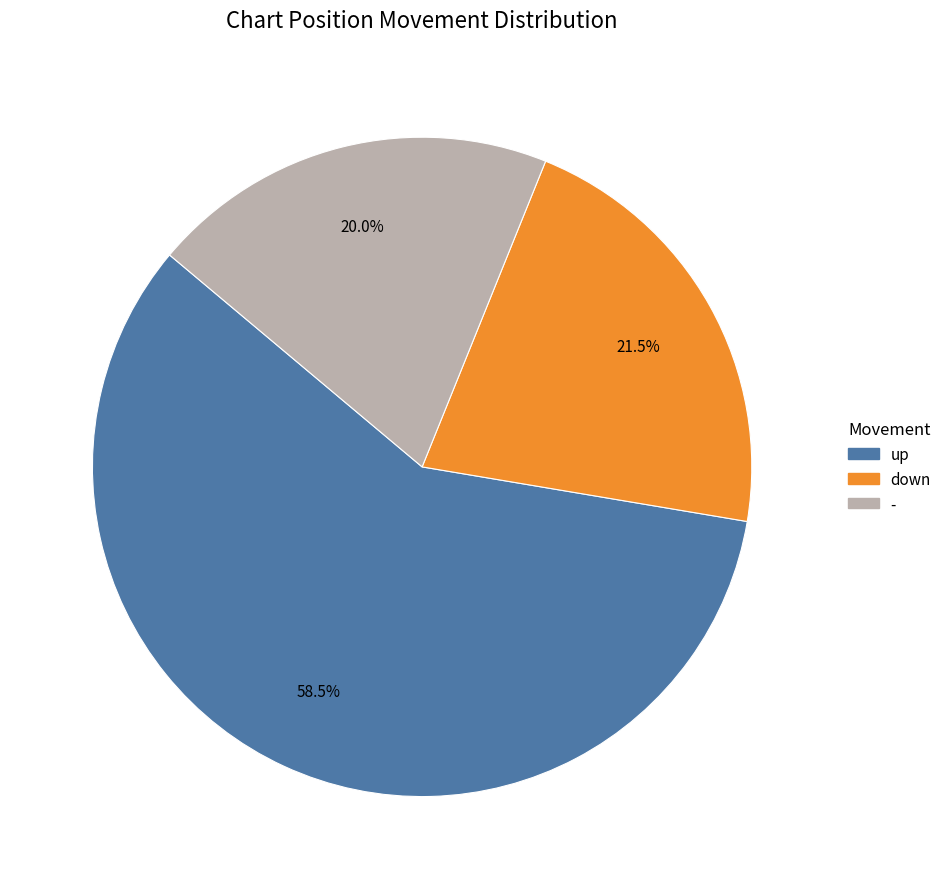

To the nearest percent, what is the average slice percentage?

33%